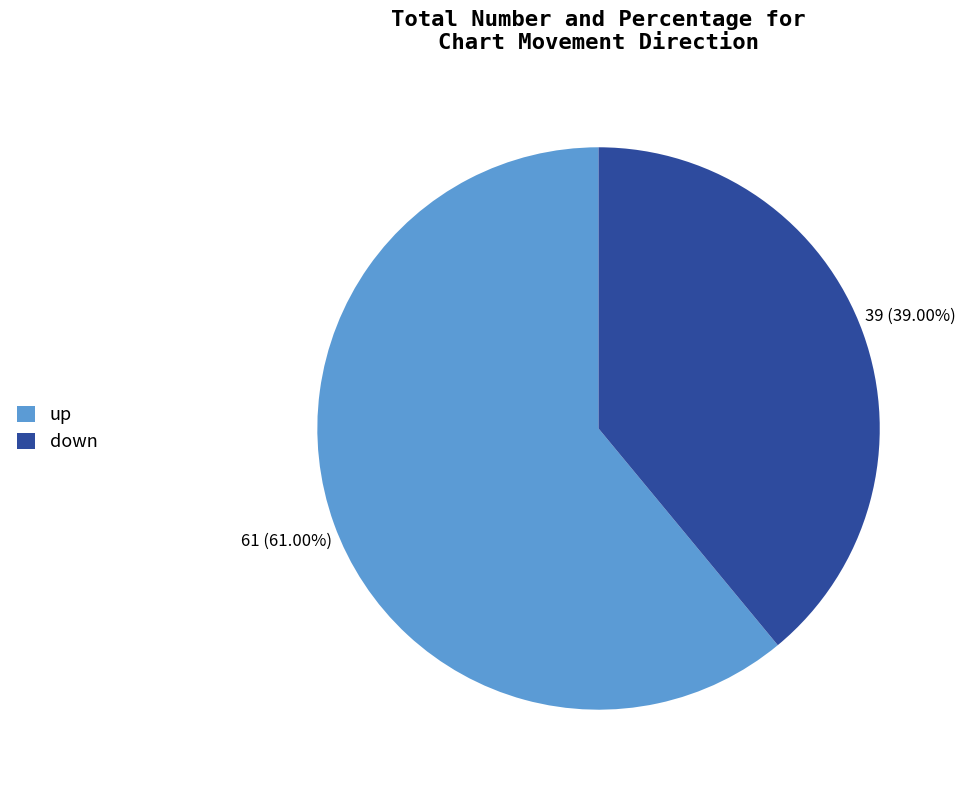

What percentage is the down slice, to the nearest percent?

39%